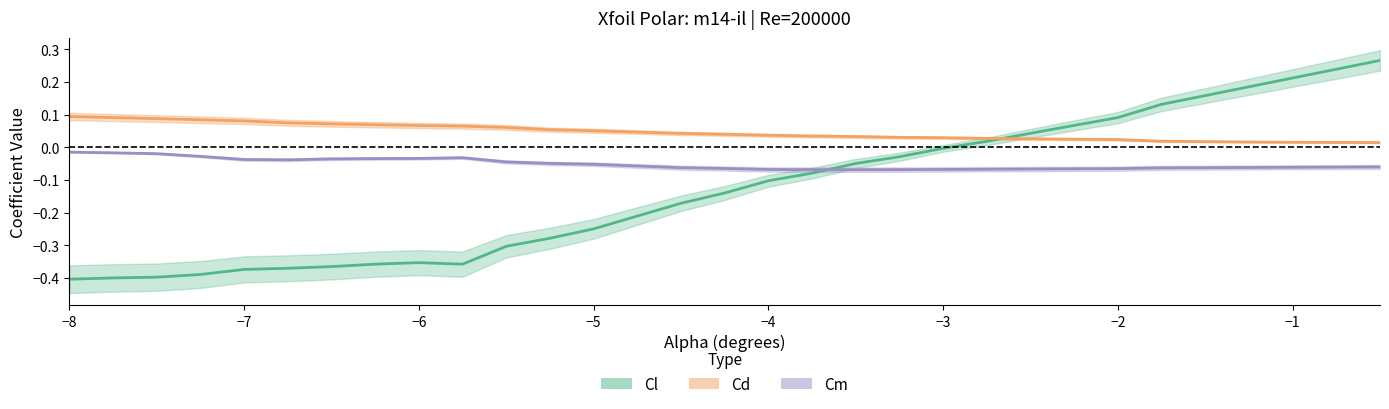

What are all the series names shown in the legend?

Cl, Cd, Cm